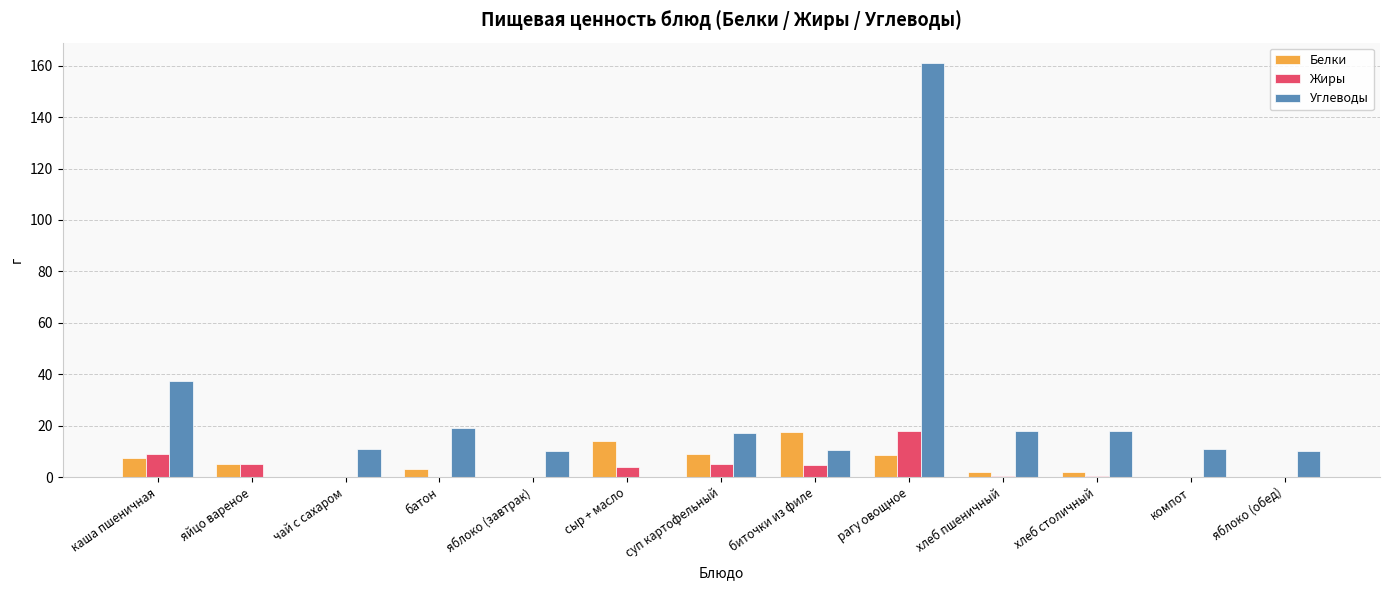

What is the total value across all series at яблоко (обед)?

10.0